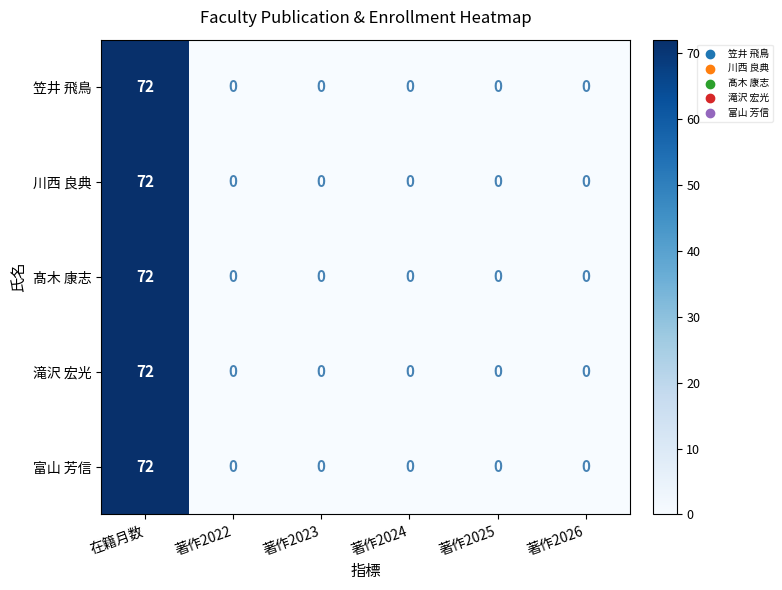

At which category is the sum across all series the highest?

在籍月数